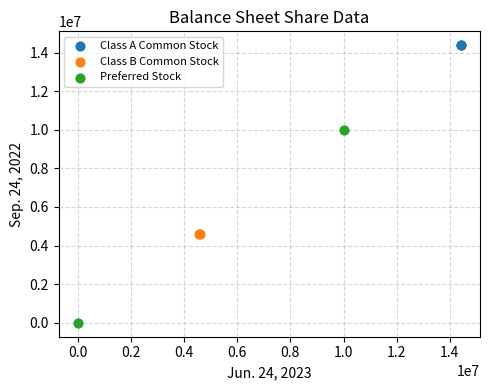

Which series contains the lowest Y value?

Preferred Stock